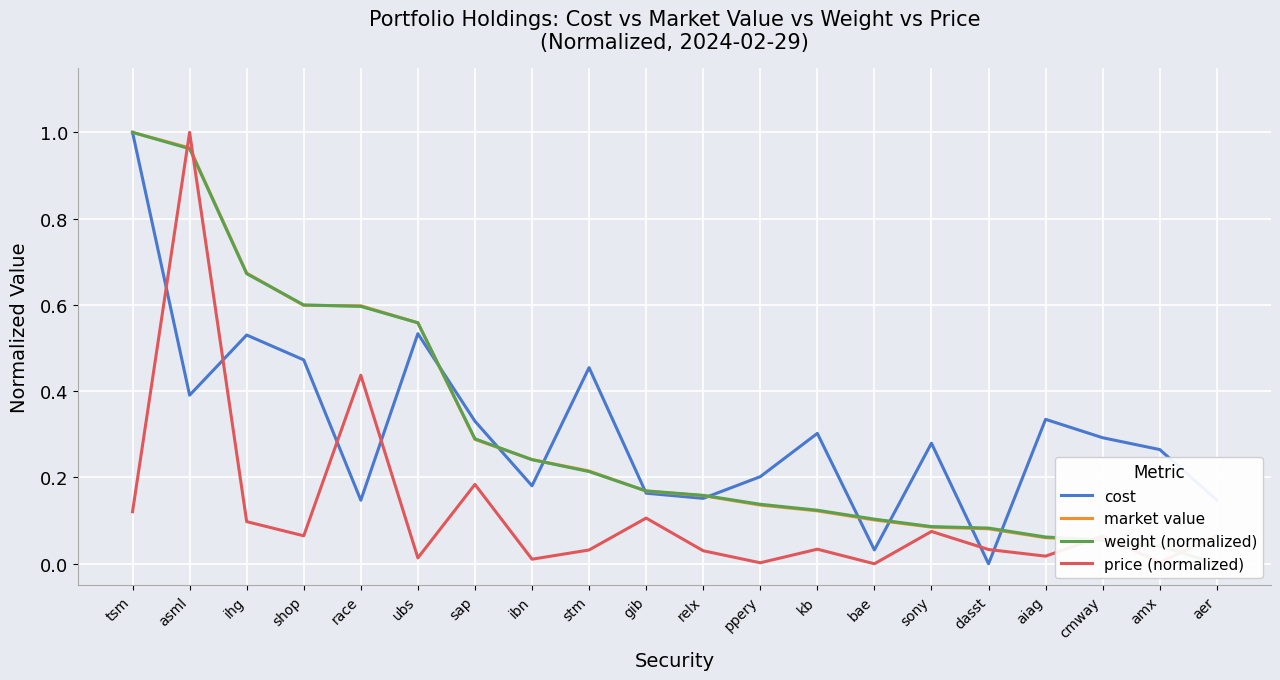

What is the greatest value displayed?

1.0